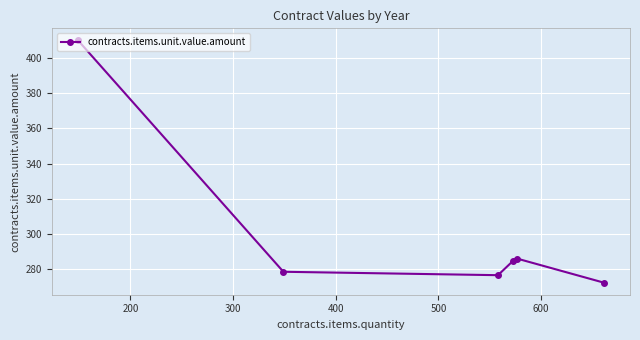

What is the value of the 4th point from the left?

285.0